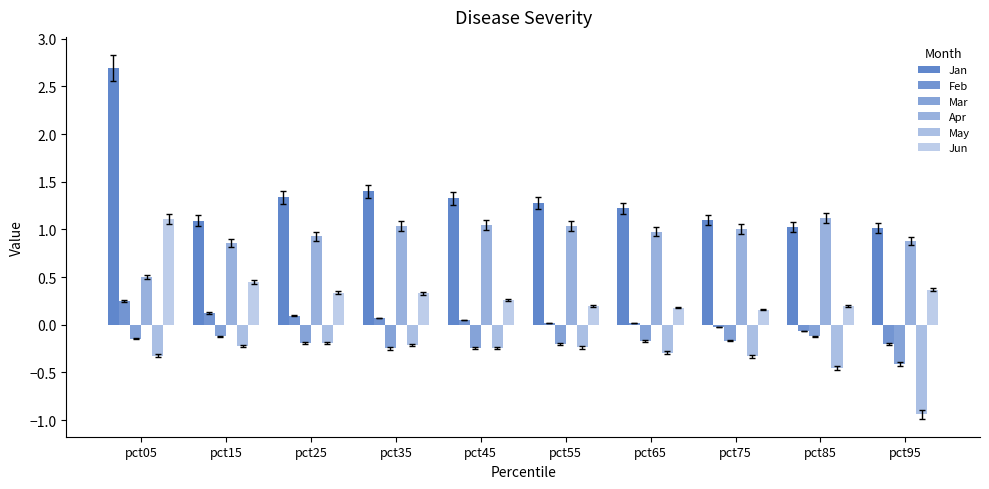

How many bars are there in each group?

6